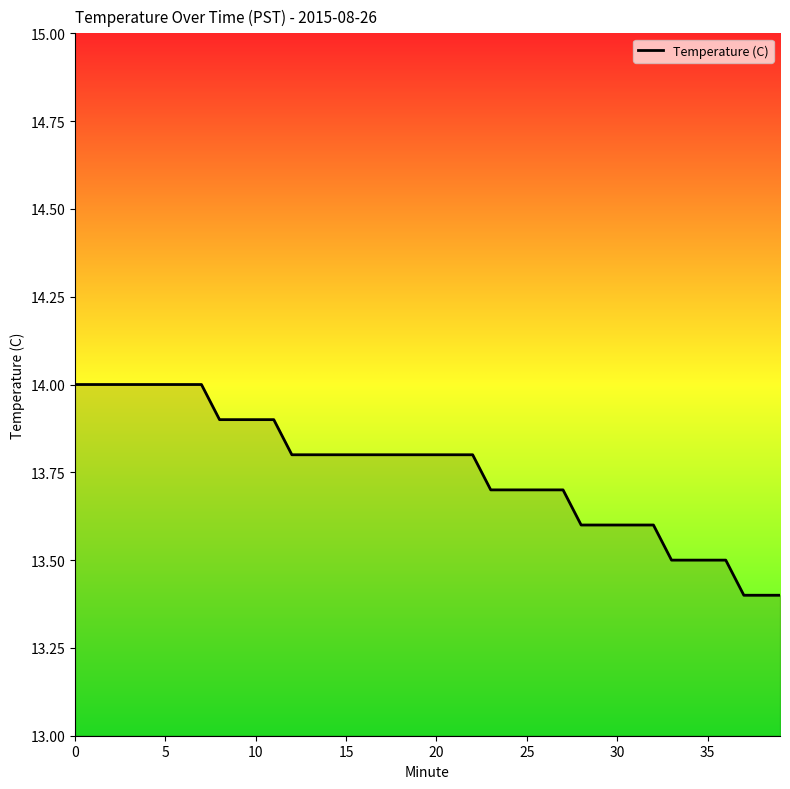

What is the maximum value shown in the chart?

14.0